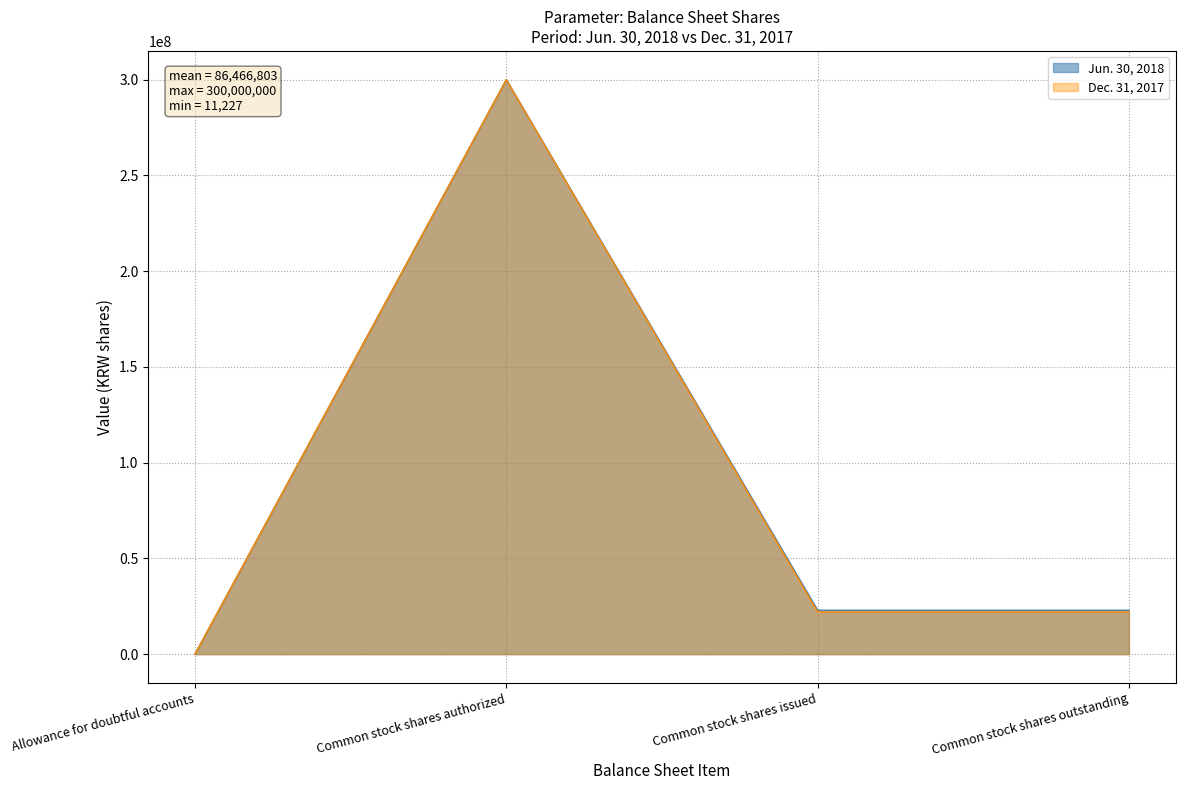

How many categories are shown in the chart?

4